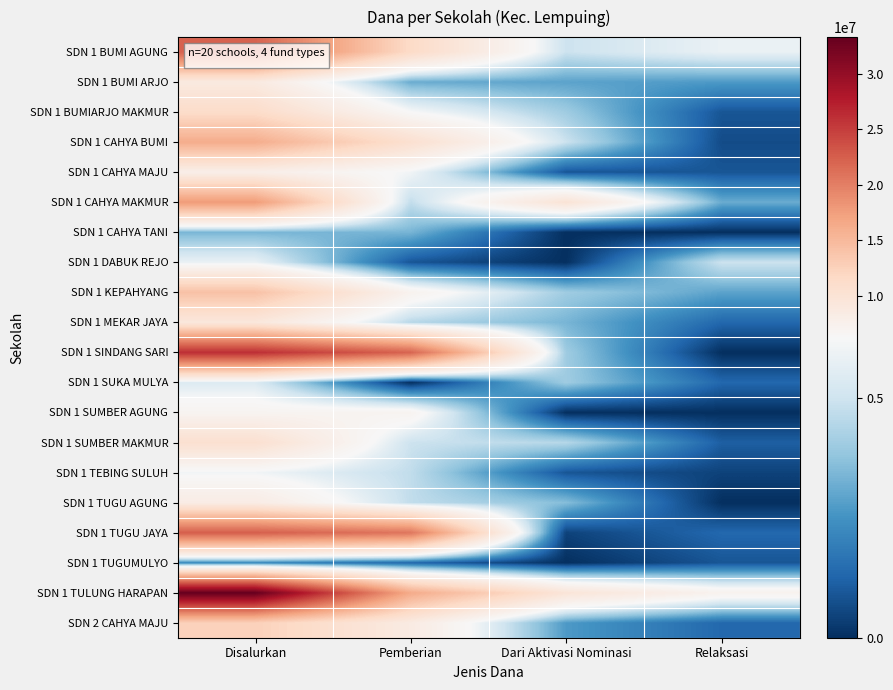

How many categories are shown in the chart?

4